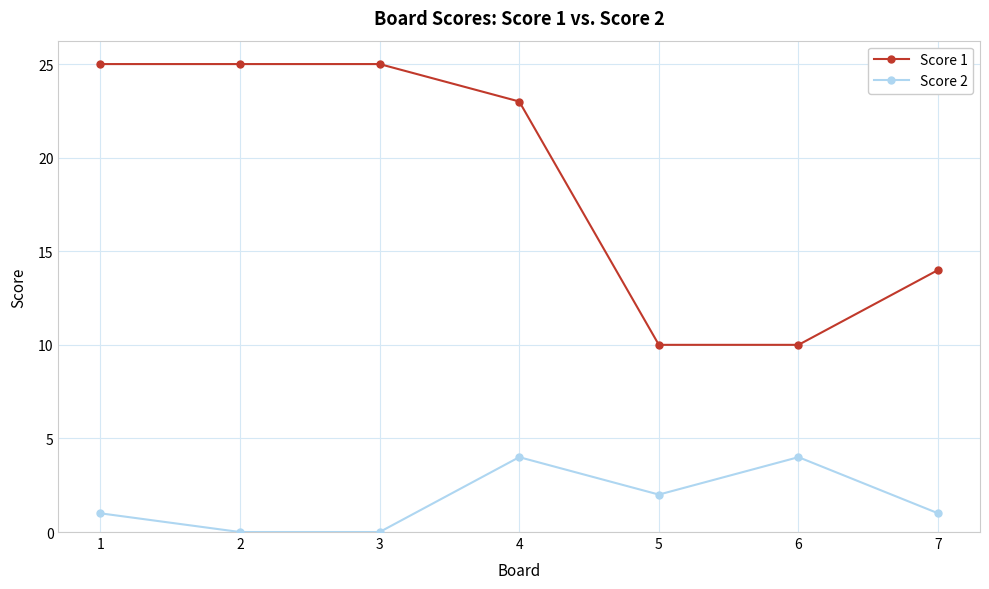

True or false: Score 1 and Score 2 intersect in this chart.

False